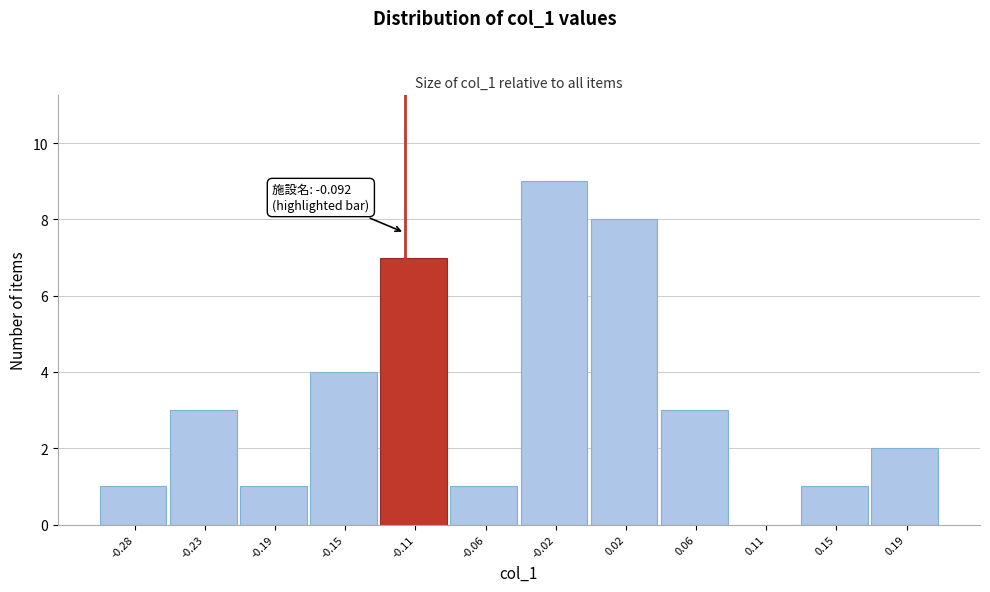

Reading right to left, transcribe all the data shown in this chart.

0.19=2	0.15=1	0.11=0	0.06=3	0.02=8	-0.02=9	-0.06=1	-0.11=7	-0.15=4	-0.19=1	-0.23=3	-0.28=1